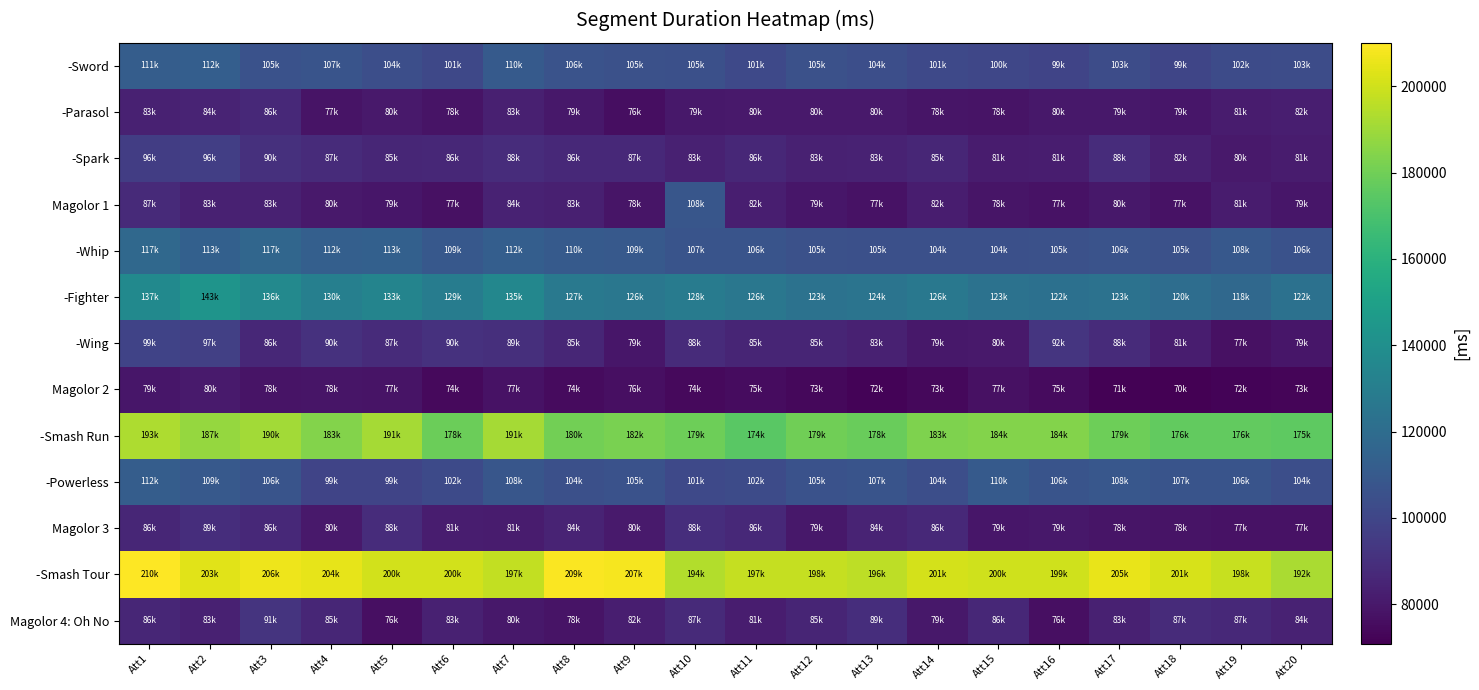

Rank the series by their maximum value, from lowest to highest.

Magolor 2, -Parasol, Magolor 3, Magolor 4: Oh No, -Spark, -Wing, Magolor 1, -Powerless, -Sword, -Whip, -Fighter, -Smash Run, -Smash Tour